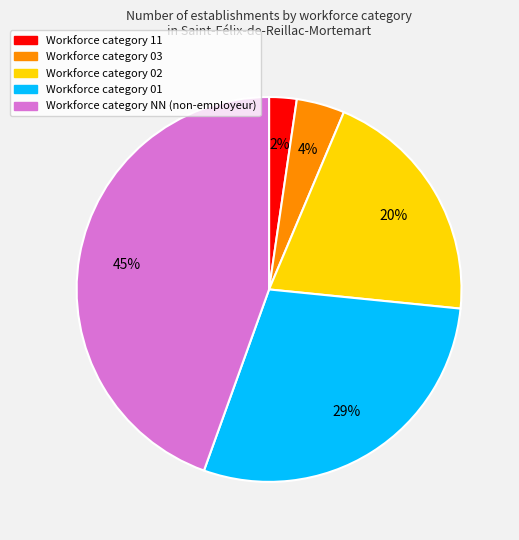

To the nearest percent, what is the average slice percentage?

20%